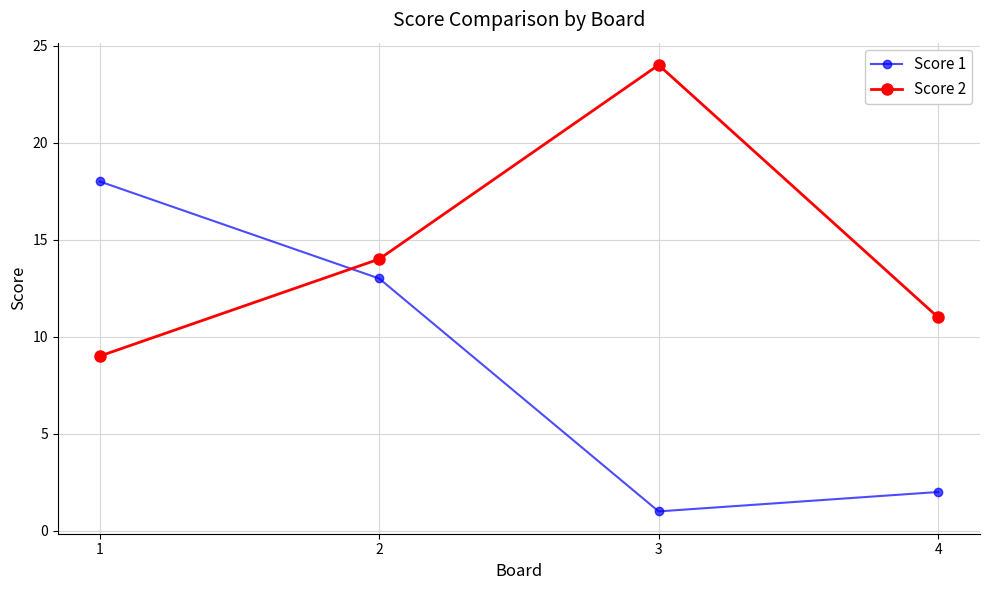

At 3, list the series in order from largest to smallest.

Score 2, Score 1